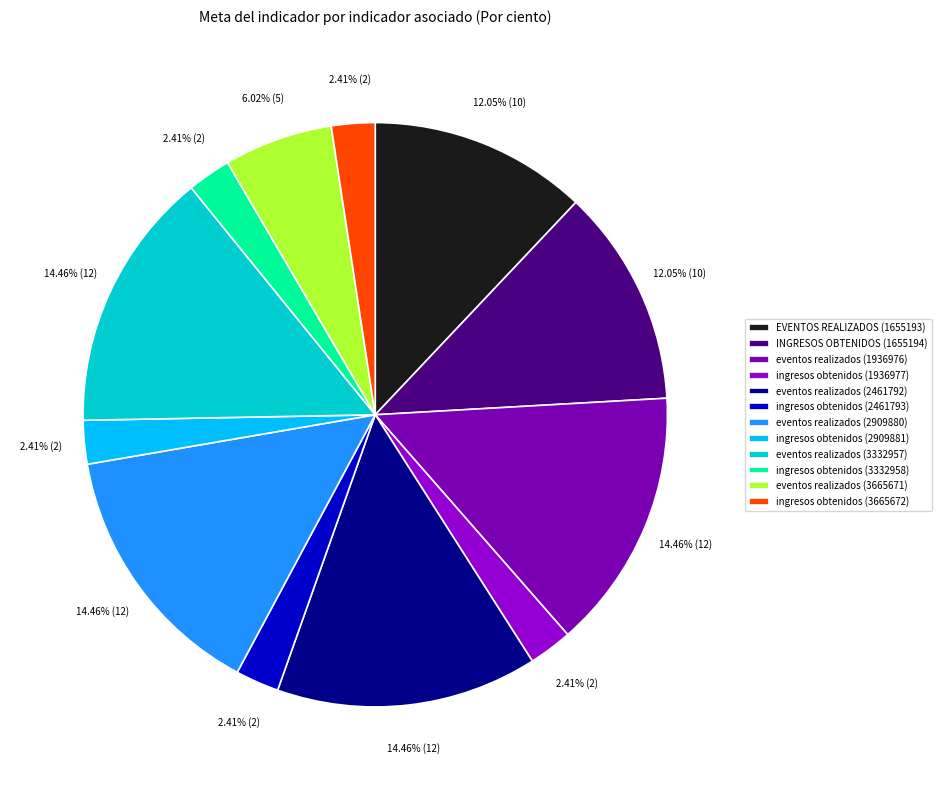

How many slices are in this pie chart?

12